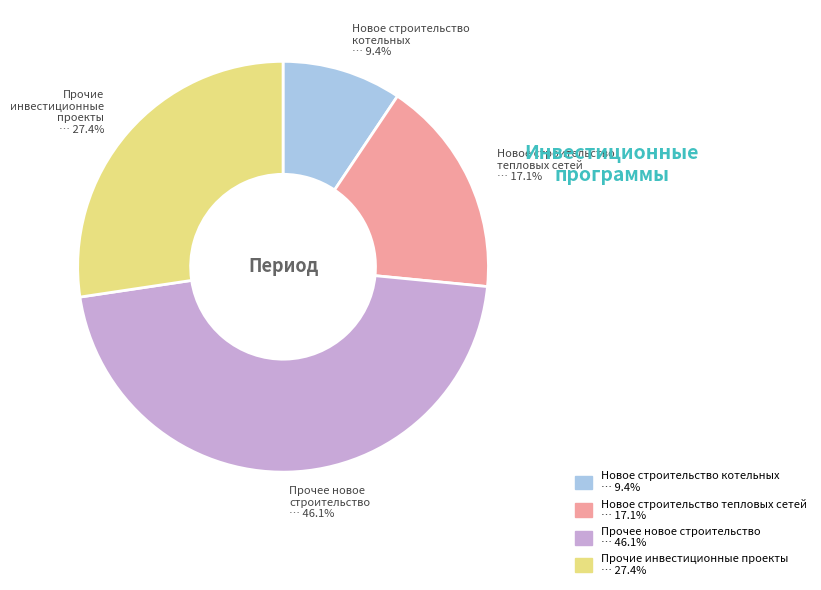

What is the ratio of the value at Прочее новое строительство to the value at Новое строительство тепловых сетей?

2.7